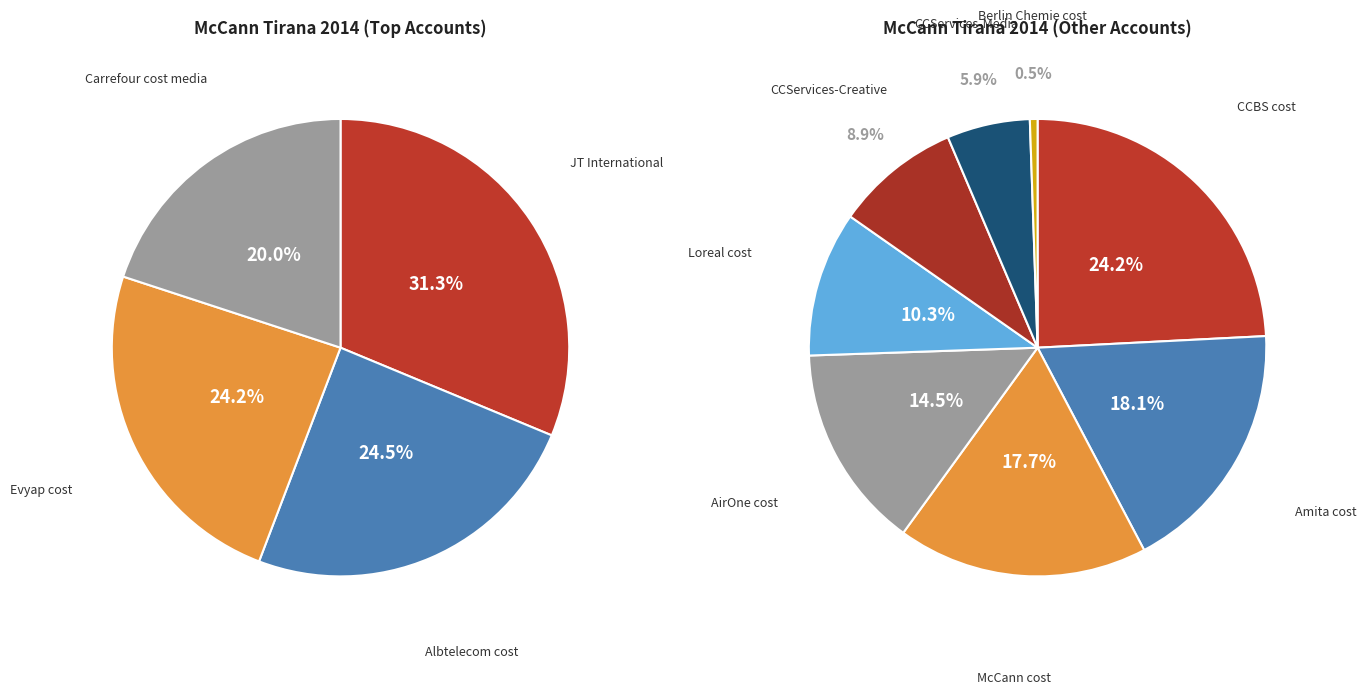

How many segments does this pie chart have?

12